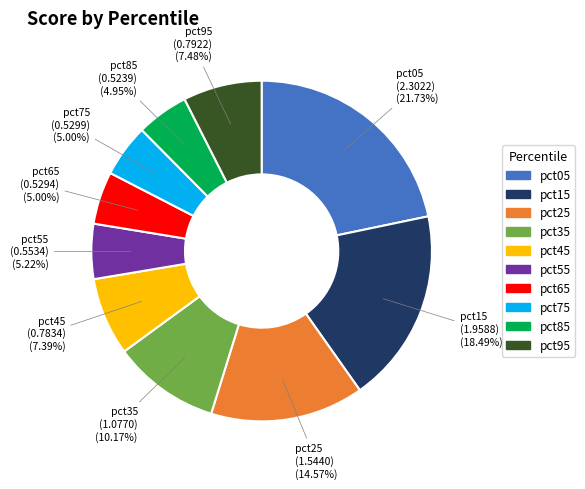

Is it true that pct15 is 33% of the pie?

False